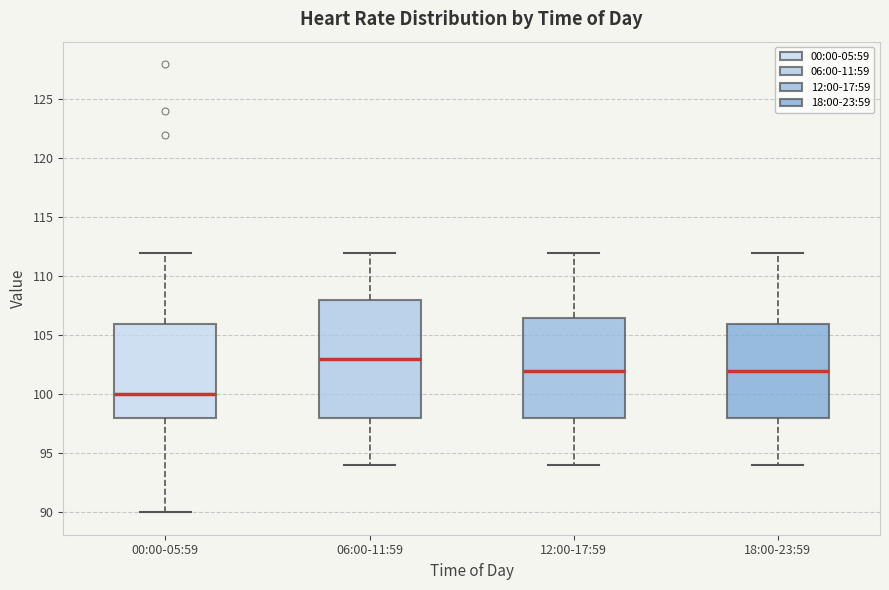

Reading left to right, transcribe this box plot: for each box, give where its median line is, the range the box spans, and where its two whiskers end, as read against the y-axis. The values are not printed on the chart, so give them approximately, as read against the axis.

00:00-05:59: median 100.0, box 98.0 to 106.0, whiskers 90.0 to 112.0
06:00-11:59: median 103.0, box 98.0 to 108.0, whiskers 94.0 to 112.0
12:00-17:59: median 102.0, box 98.0 to 106.5, whiskers 94.0 to 112.0
18:00-23:59: median 102.0, box 98.0 to 106.0, whiskers 94.0 to 112.0